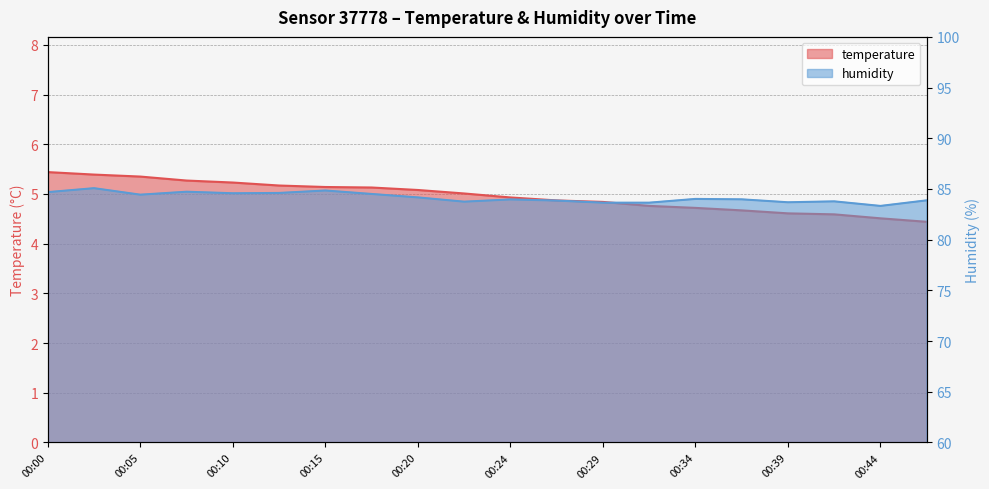

Reading left to right, transcribe all the data shown in this chart.

temperature: 5.4	5.4	5.3	5.3	5.2	5.2	5.1	5.1	5.1	5.0	4.9	4.9	4.8	4.8	4.7	4.7	4.6	4.6	4.5	4.4
humidity: 84.7	85.1	84.4	84.7	84.6	84.6	84.8	84.5	84.2	83.8	84.0	83.9	83.7	83.7	84.0	84.0	83.7	83.8	83.3	83.9